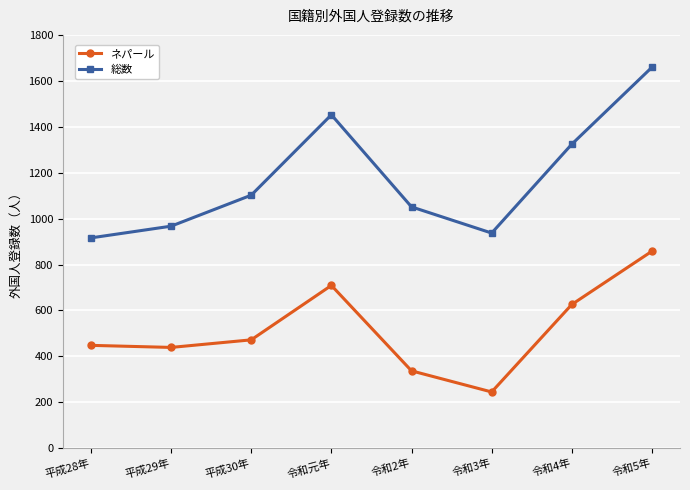

What is the value of the 総数 point at the 7th from the left?

1324